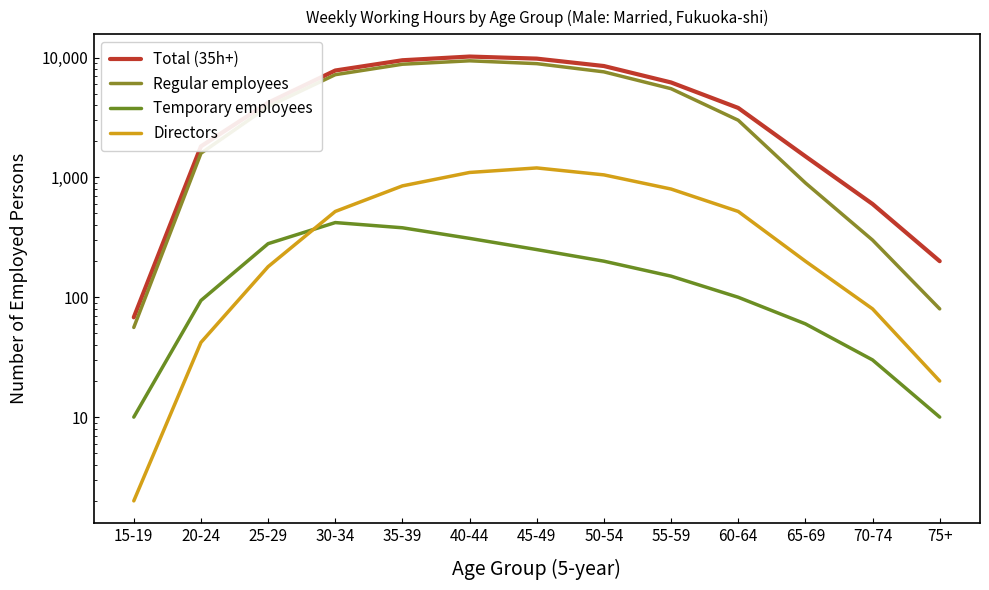

What are all the series names shown in the legend?

Total (35h+), Regular employees, Temporary employees, Directors